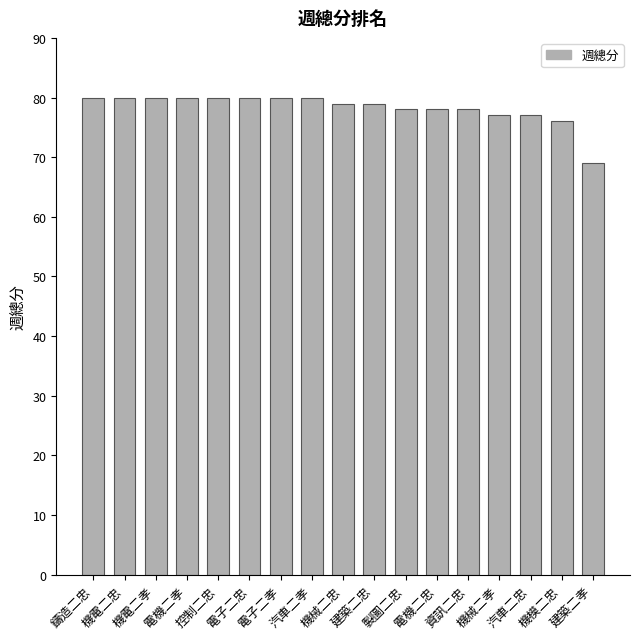

The value at 機械二孝 is 77. True or false?

True